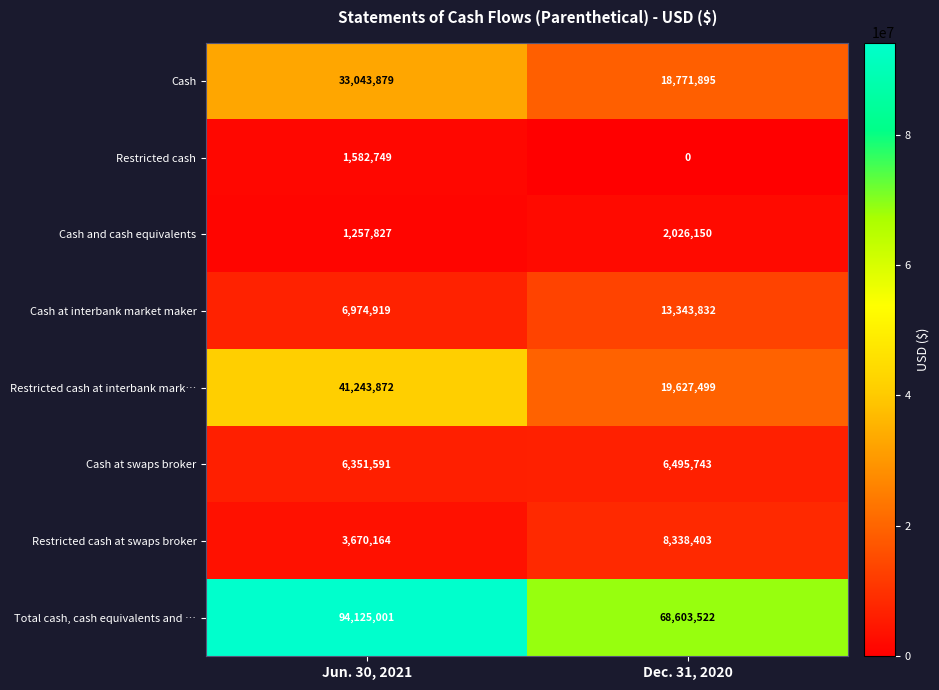

Reading left to right, list all the values displayed in this chart.

Cash: Jun. 30, 2021=33043879	Dec. 31, 2020=18771895
Restricted cash: Jun. 30, 2021=1582749	Dec. 31, 2020=0
Cash and cash equivalents: Jun. 30, 2021=1257827	Dec. 31, 2020=2026150
Cash at interbank market maker: Jun. 30, 2021=6974919	Dec. 31, 2020=13343832
Restricted cash at interbank mark…: Jun. 30, 2021=41243872	Dec. 31, 2020=19627499
Cash at swaps broker: Jun. 30, 2021=6351591	Dec. 31, 2020=6495743
Restricted cash at swaps broker: Jun. 30, 2021=3670164	Dec. 31, 2020=8338403
Total cash, cash equivalents and …: Jun. 30, 2021=94125001	Dec. 31, 2020=68603522